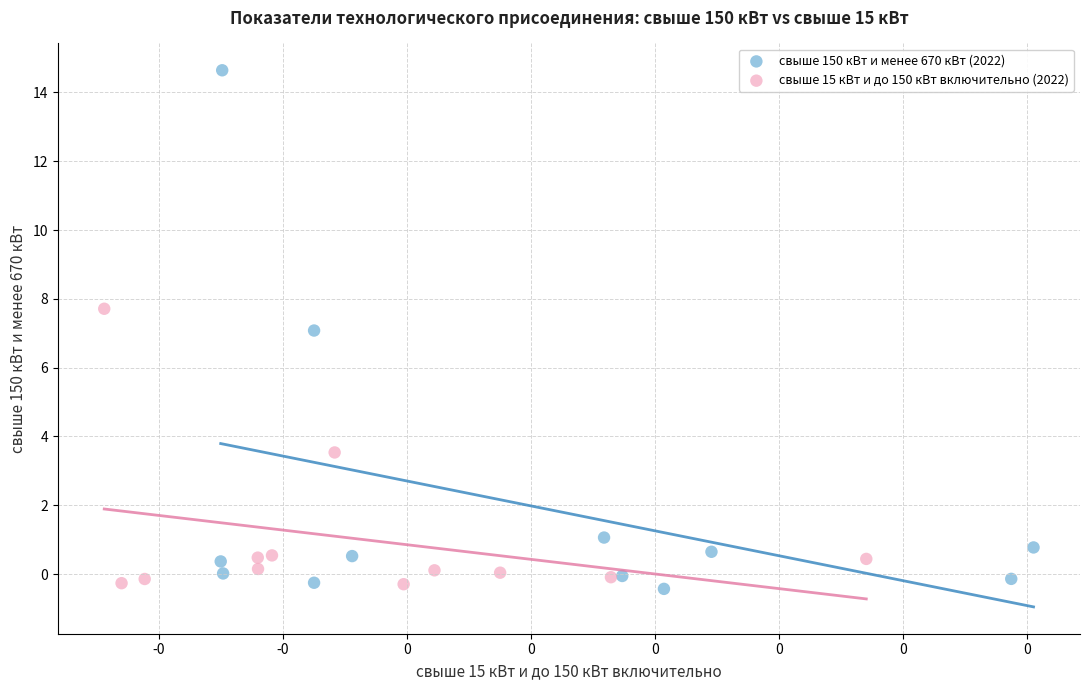

Which series has the largest Y range (max minus min)?

свыше 150 кВт и менее 670 кВт (2022)